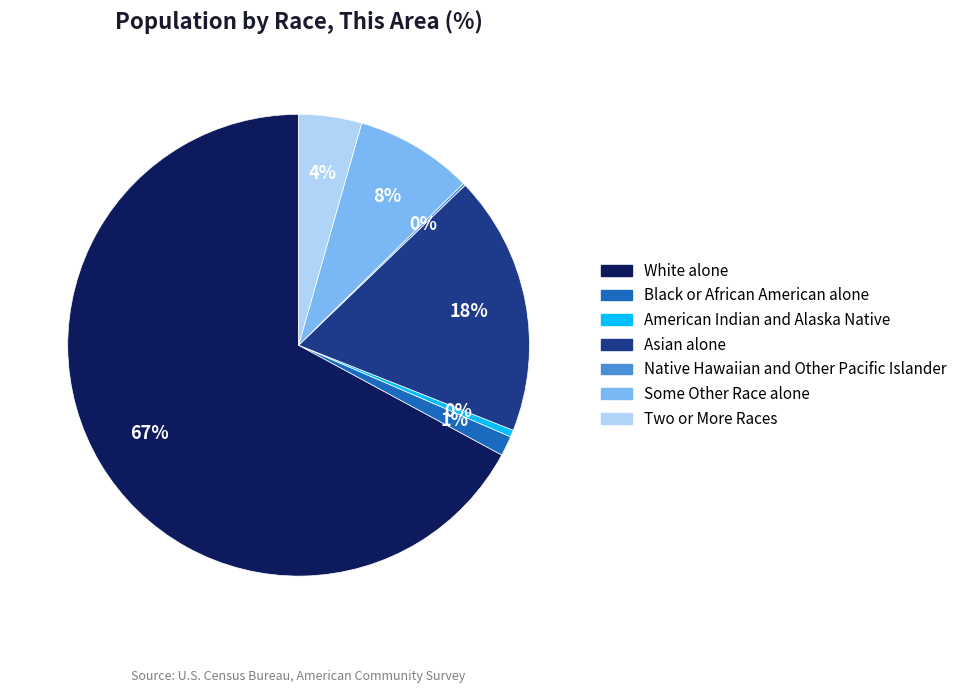

Does White alone account for over 50% of the chart?

Yes